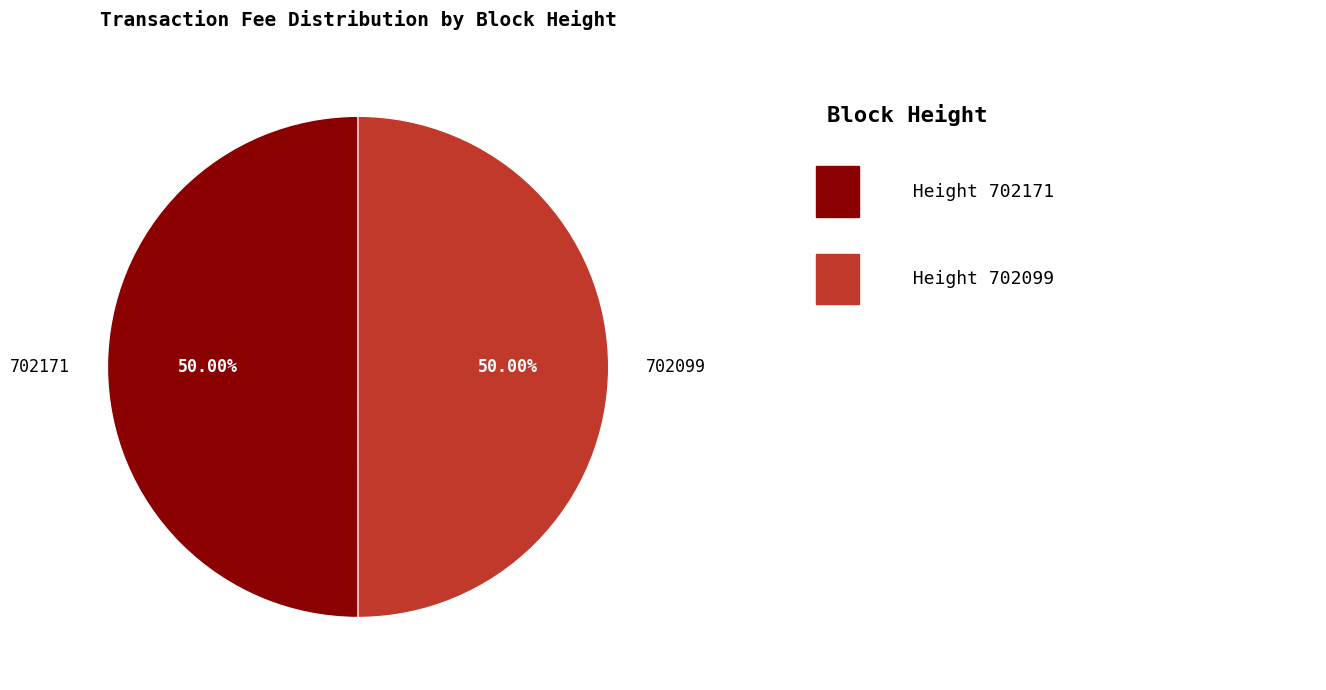

Approximately how many times larger is the value at 702171 compared to 702099?

1.0